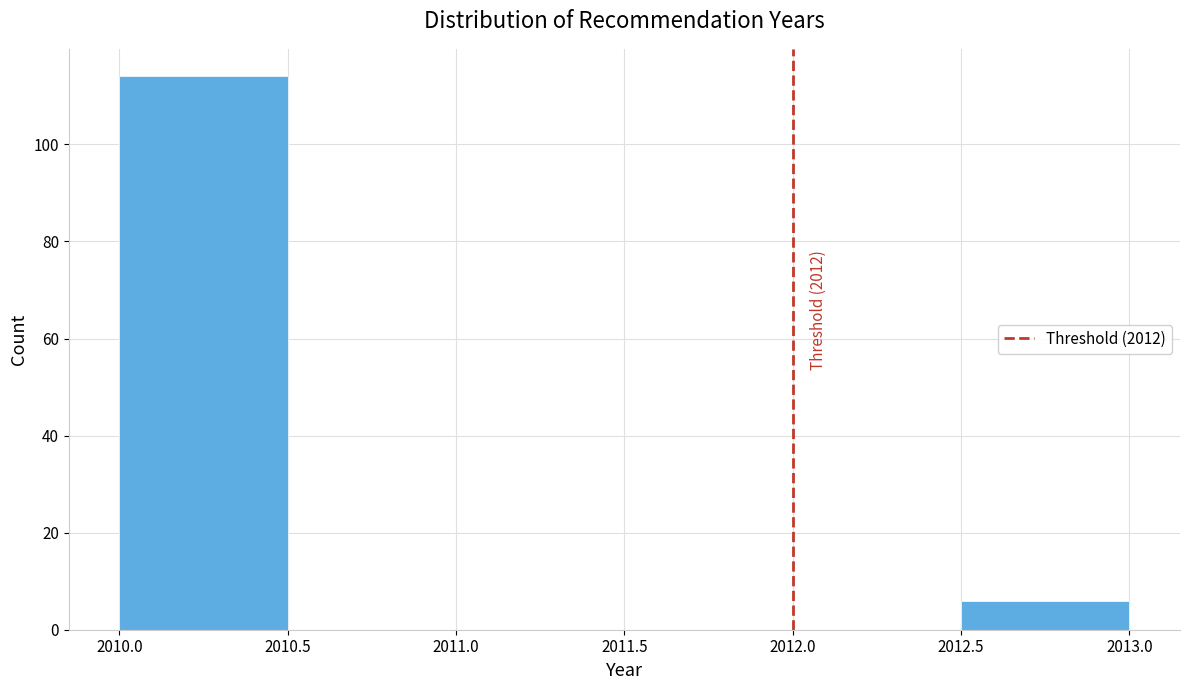

Over which range of the x-axis is the bar tallest?

2010.0 to 2010.5